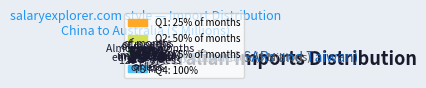

What percentage is the 1990-06 slice, to the nearest percent?

2%